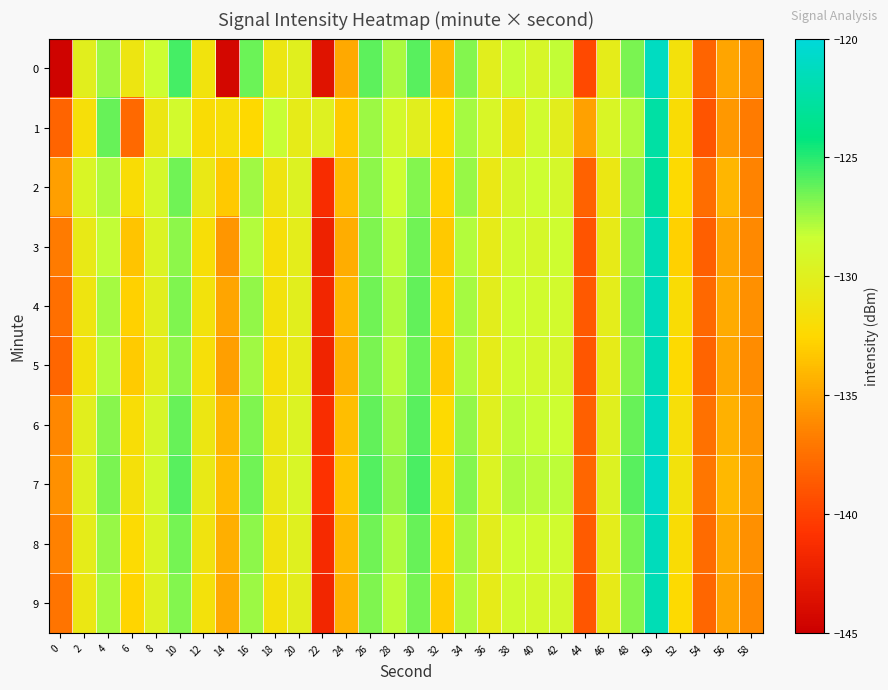

Reading left to right, what are all the values shown in this chart?

0: 0=-144.6	2=-130.1	4=-127.4	6=-131.1	8=-128.5	10=-125.6	12=-131.4	14=-144.4	16=-126.4	18=-131.0	20=-130.0	22=-143.4	24=-134.7	26=-126.1	28=-127.7	30=-126.0	32=-133.9	34=-126.9	36=-130.1	38=-128.3	40=-129.2	42=-128.2	44=-139.5	46=-130.4	48=-126.7	50=-121.1	52=-131.6	54=-138.1	56=-134.9	58=-136.0
1: 0=-138.1	2=-131.7	4=-126.3	6=-137.8	8=-131.0	10=-128.8	12=-132.1	14=-131.8	16=-132.4	18=-128.3	20=-130.5	22=-129.8	24=-133.2	26=-127.4	28=-128.9	30=-130.1	32=-132.5	34=-127.6	36=-129.3	38=-131.0	40=-128.7	42=-130.2	44=-135.1	46=-129.4	48=-127.8	50=-122.5	52=-132.1	54=-139.0	56=-135.5	58=-136.8
2: 0=-135.2	2=-129.4	4=-127.8	6=-132.1	8=-129.0	10=-126.5	12=-130.8	14=-133.2	16=-127.5	18=-131.2	20=-129.7	22=-141.3	24=-133.8	26=-127.1	28=-128.4	30=-126.9	32=-132.7	34=-127.3	36=-130.8	38=-129.1	40=-128.4	42=-129.0	44=-138.2	46=-130.9	48=-127.2	50=-122.8	52=-132.4	54=-137.6	56=-134.1	58=-136.5
3: 0=-136.8	2=-130.7	4=-128.2	6=-133.4	8=-129.6	10=-127.1	12=-131.9	14=-135.6	16=-127.9	18=-131.8	20=-130.3	22=-142.1	24=-134.5	26=-126.8	28=-128.1	30=-126.5	32=-133.2	34=-127.9	36=-130.5	38=-128.7	40=-129.0	42=-128.5	44=-139.0	46=-130.6	48=-126.9	50=-121.7	52=-132.8	54=-138.4	56=-134.9	58=-136.2
4: 0=-137.5	2=-131.2	4=-127.6	6=-132.8	8=-130.1	10=-126.8	12=-131.5	14=-134.9	16=-127.2	18=-131.5	20=-130.1	22=-141.8	24=-134.1	26=-126.5	28=-127.8	30=-126.2	32=-132.9	34=-127.6	36=-130.2	38=-128.4	40=-128.7	42=-128.8	44=-138.7	46=-130.3	48=-126.6	50=-121.4	52=-132.1	54=-137.9	56=-134.6	58=-135.9
5: 0=-138.0	2=-131.5	4=-127.9	6=-133.1	8=-130.4	10=-127.1	12=-131.8	14=-135.2	16=-127.5	18=-131.8	20=-130.4	22=-142.0	24=-134.3	26=-126.7	28=-128.0	30=-126.4	32=-133.1	34=-127.8	36=-130.4	38=-128.6	40=-128.9	42=-129.1	44=-138.9	46=-130.5	48=-126.8	50=-121.6	52=-132.4	54=-138.1	56=-134.8	58=-136.1
6: 0=-136.3	2=-130.1	4=-127.0	6=-132.0	8=-129.2	10=-126.3	12=-131.0	14=-134.1	16=-126.8	18=-131.0	20=-129.6	22=-141.2	24=-133.7	26=-126.2	28=-127.5	30=-126.0	32=-132.4	34=-127.2	36=-129.9	38=-128.1	40=-128.3	42=-128.4	44=-138.3	46=-130.0	48=-126.3	50=-121.1	52=-131.8	54=-137.4	56=-134.3	58=-135.6
7: 0=-135.9	2=-129.8	4=-126.7	6=-131.7	8=-128.9	10=-126.0	12=-130.7	14=-133.8	16=-126.5	18=-130.7	20=-129.3	22=-140.9	24=-133.4	26=-125.9	28=-127.2	30=-125.7	32=-132.1	34=-126.9	36=-129.6	38=-127.8	40=-128.0	42=-128.1	44=-138.0	46=-129.7	48=-126.0	50=-120.8	52=-131.5	54=-137.1	56=-134.0	58=-135.3
8: 0=-136.6	2=-130.4	4=-127.3	6=-132.3	8=-129.5	10=-126.6	12=-131.3	14=-134.4	16=-127.1	18=-131.3	20=-129.9	22=-141.5	24=-134.0	26=-126.5	28=-127.8	30=-126.3	32=-132.7	34=-127.5	36=-130.2	38=-128.4	40=-128.6	42=-128.7	44=-138.6	46=-130.3	48=-126.6	50=-121.4	52=-132.1	54=-137.7	56=-134.6	58=-135.9
9: 0=-137.2	2=-130.9	4=-127.6	6=-132.6	8=-129.8	10=-126.9	12=-131.6	14=-134.7	16=-127.4	18=-131.6	20=-130.2	22=-141.8	24=-134.3	26=-126.8	28=-128.1	30=-126.6	32=-133.0	34=-127.8	36=-130.5	38=-128.7	40=-128.9	42=-129.0	44=-138.9	46=-130.6	48=-126.9	50=-121.7	52=-132.4	54=-138.0	56=-134.9	58=-136.2